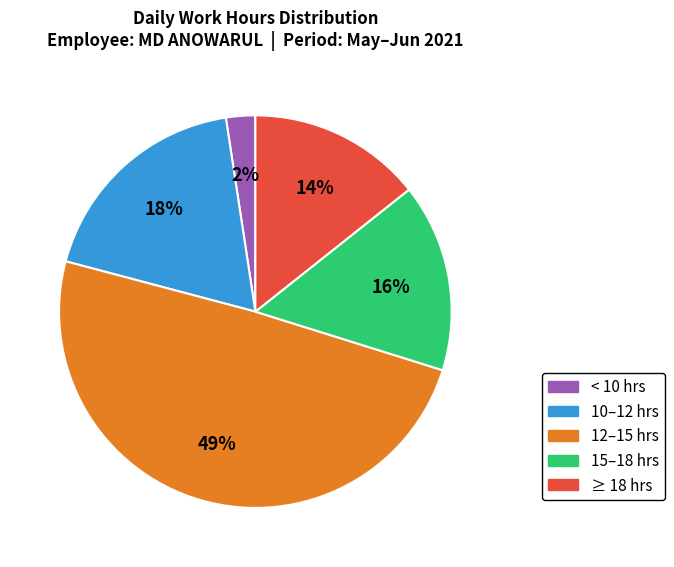

Is there a majority slice in this chart?

No